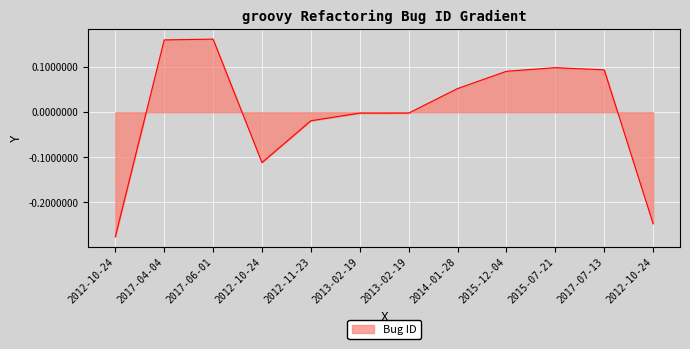

What is the change in value from 2017-04-04 to 2012-11-23?

-0.2